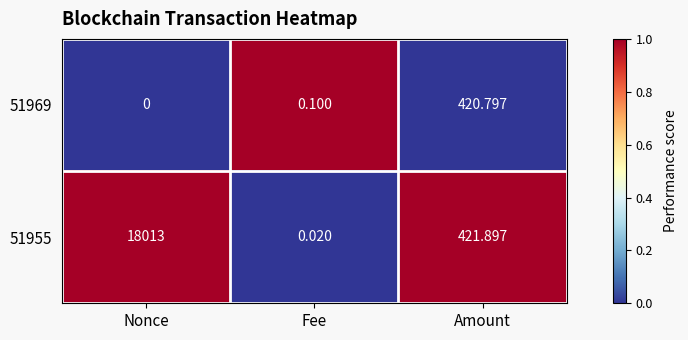

Which series has the largest total across all categories?

51955